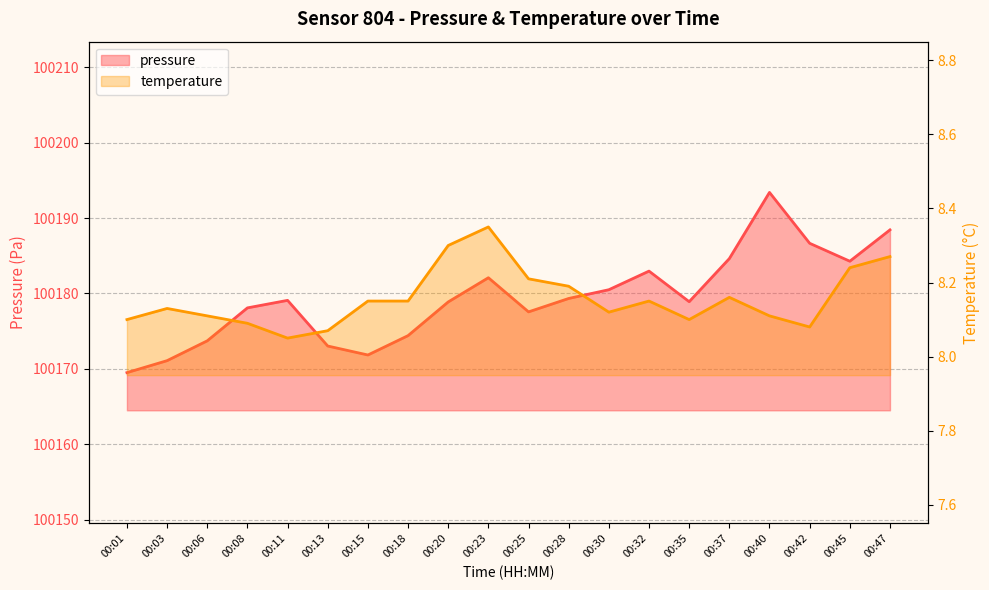

The value of pressure at 00:42 is 100186.7. True or false?

True